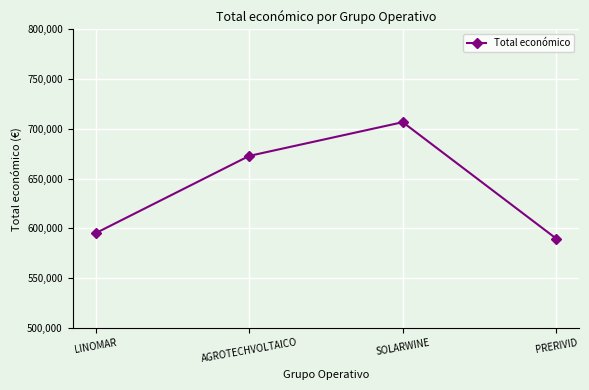

Does the chart have visible grid lines?

Yes